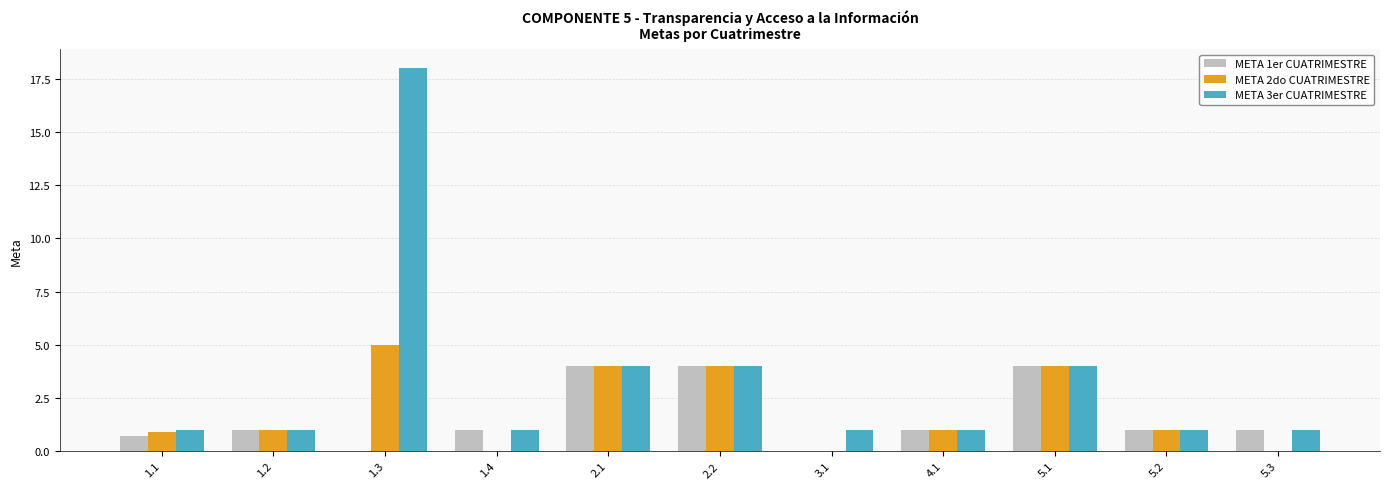

Which series changed the most between 1.3 and 3.1?

META 3er CUATRIMESTRE